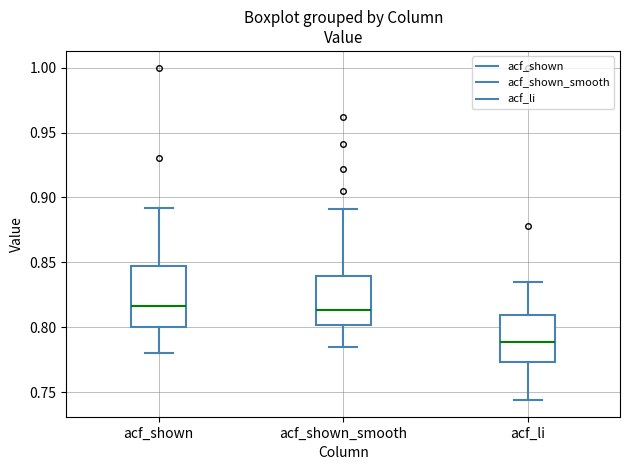

Reading left to right, read every box against the y-axis: the position of its median line, the range the box covers, and the ends of its whiskers. The values are not printed on the chart, so give them approximately, as read against the axis.

acf_shown: median 0.815, box 0.800 to 0.845, whiskers 0.780 to 0.890
acf_shown_smooth: median 0.815, box 0.800 to 0.840, whiskers 0.785 to 0.890
acf_li: median 0.790, box 0.775 to 0.810, whiskers 0.745 to 0.835